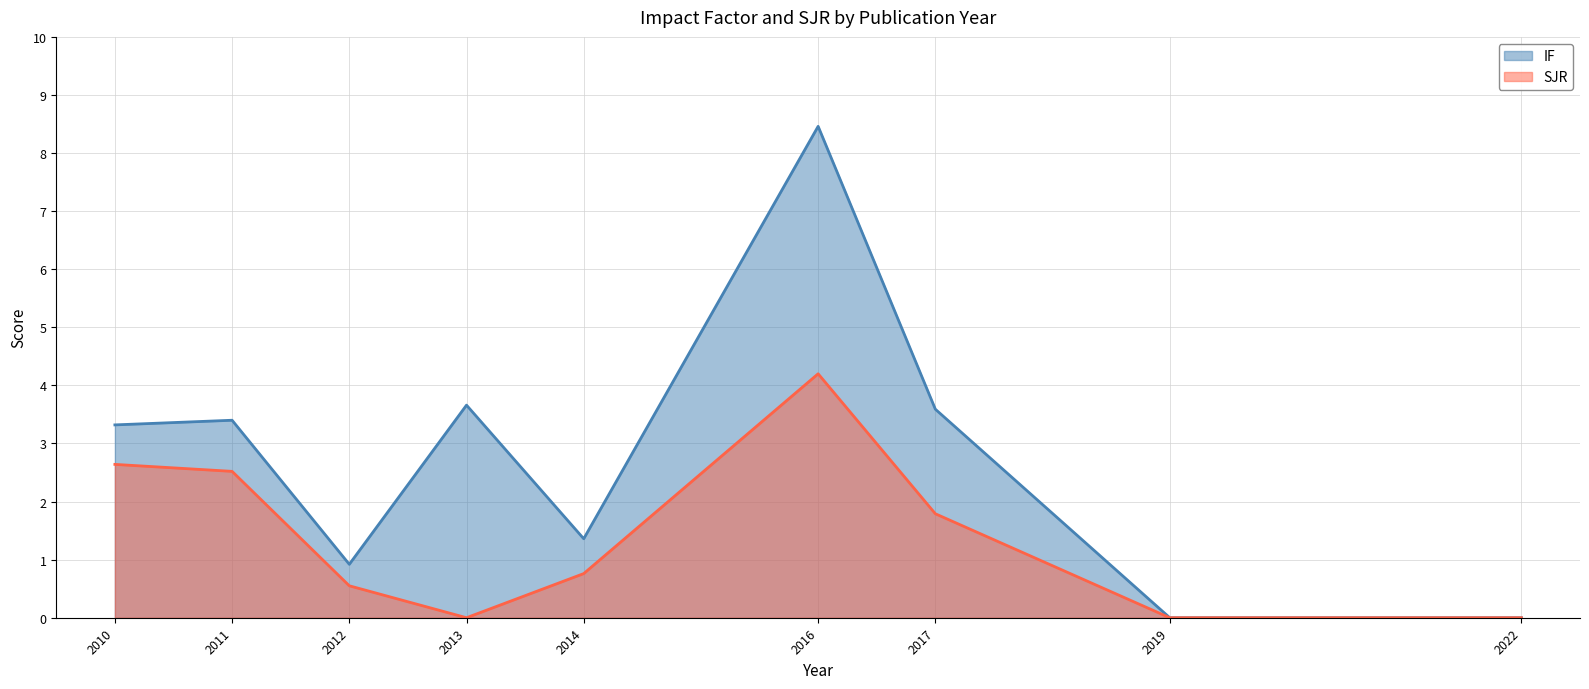

Count the number of data series in this chart.

2